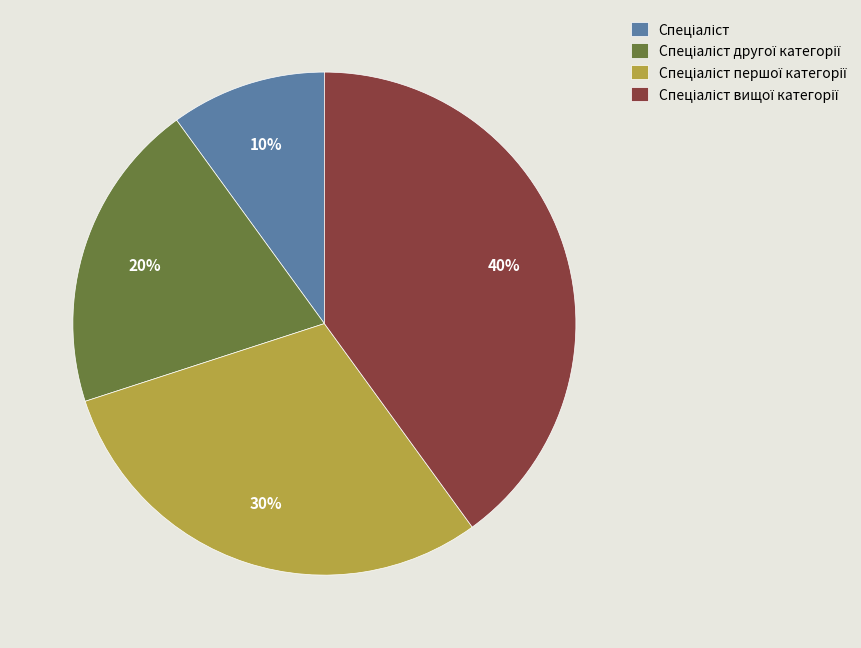

Is there any slice that represents more than half of the pie?

No